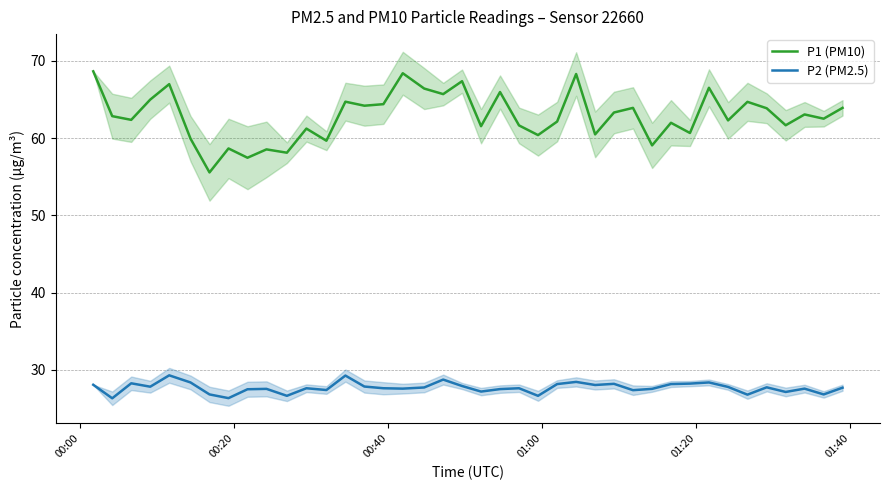

What is the average value of the P1 (PM10) series?

62.8